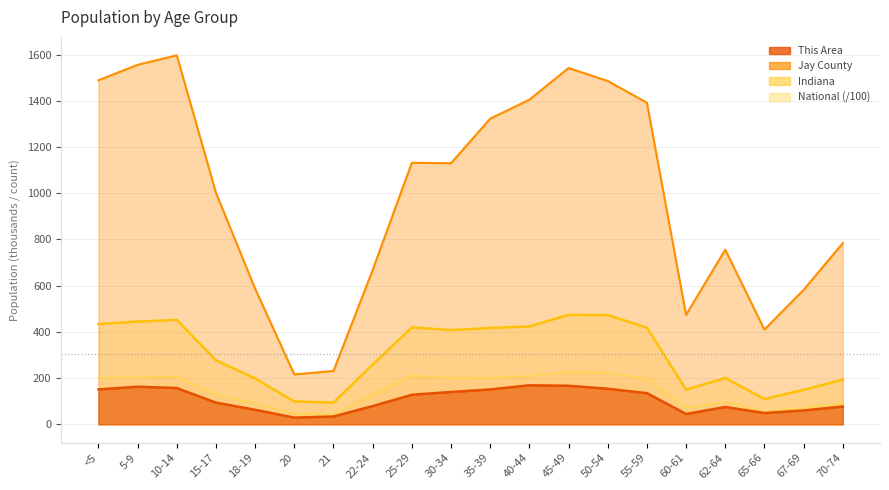

At which label does Indiana reach its minimum?

21